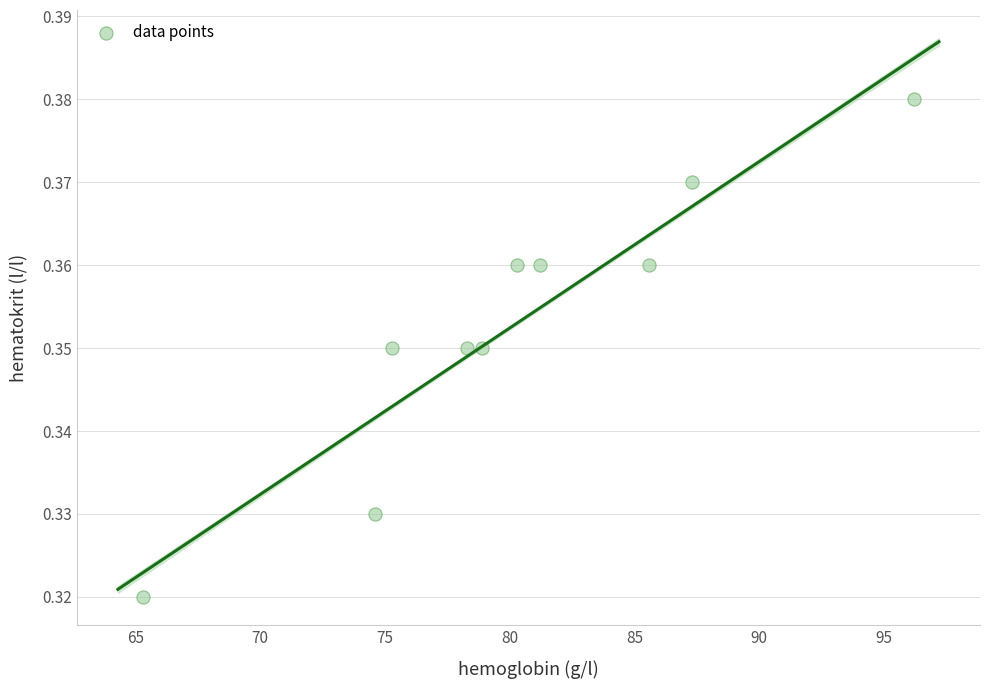

What is the range of X values (max minus min)?

30.9